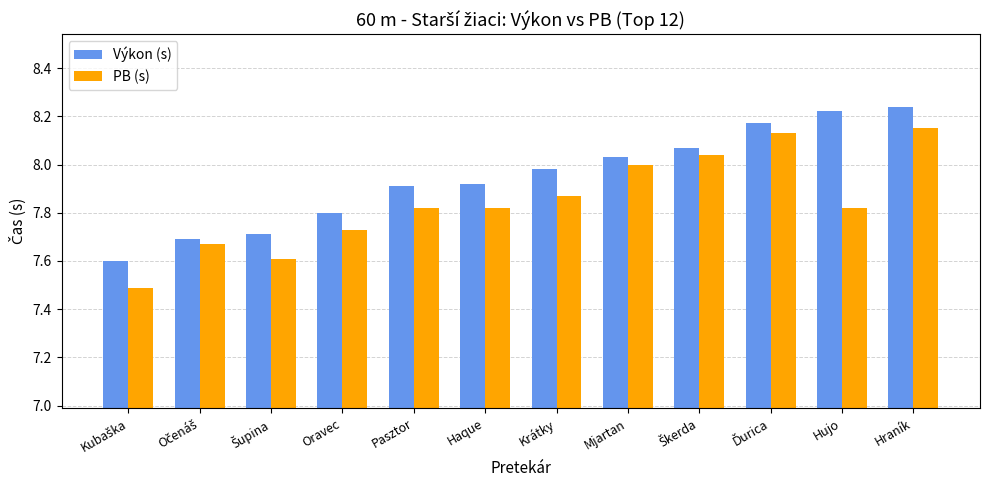

Which series has the widest spread of values?

PB (s)